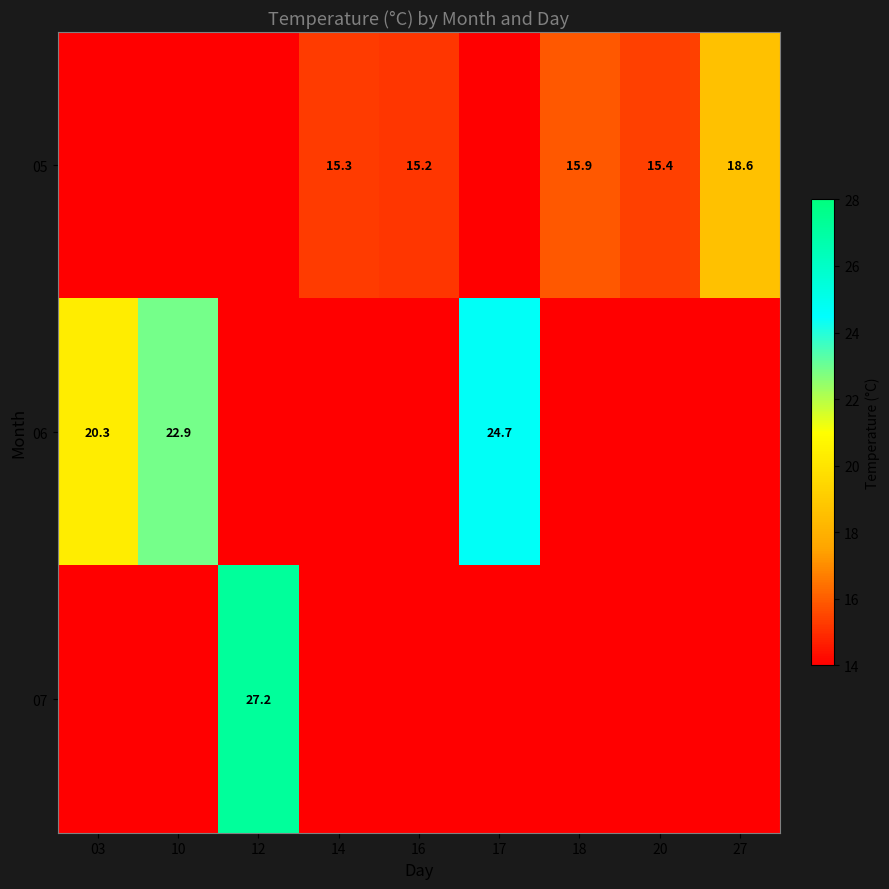

The value of 05 at 16 is 4.2. True or false?

False